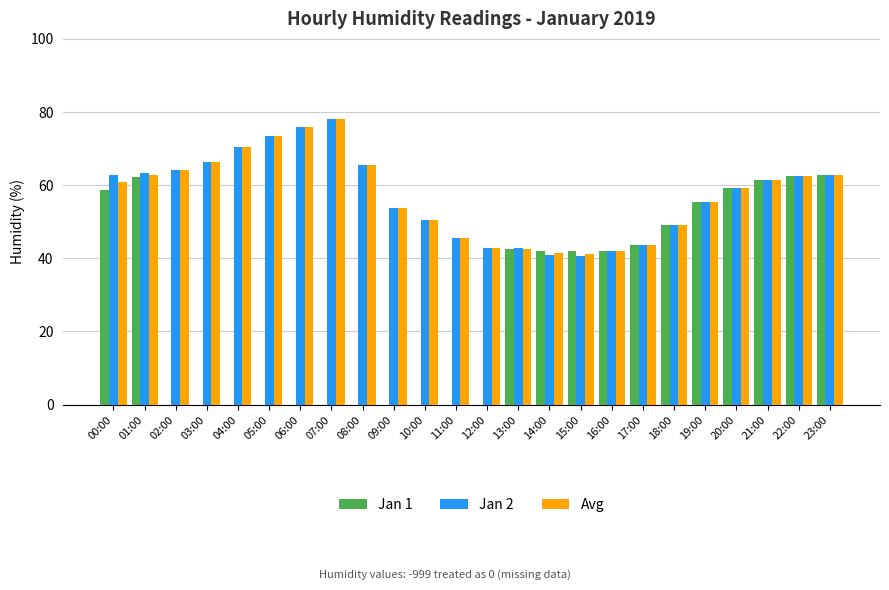

What is the greatest value displayed?

78.1